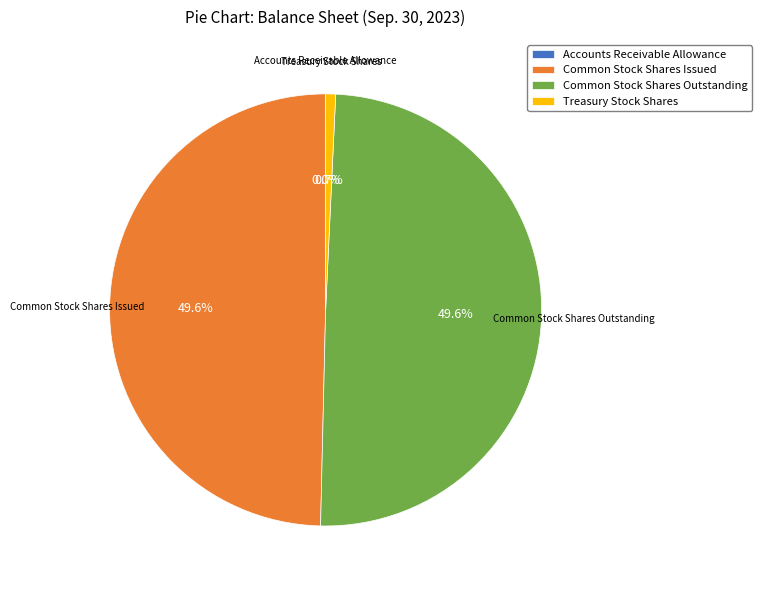

To the nearest percent, what is the difference between the largest and smallest slice percentages?

50%